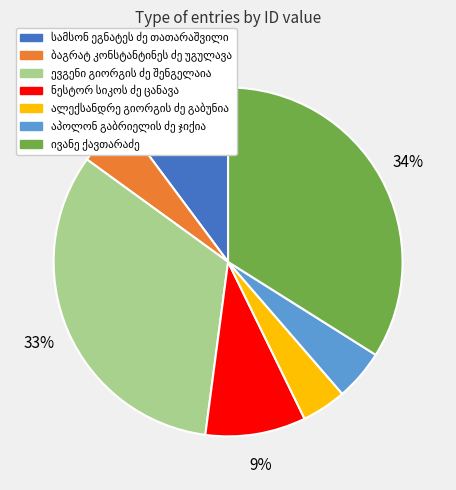

To the nearest percent, what is the average slice percentage?

14%